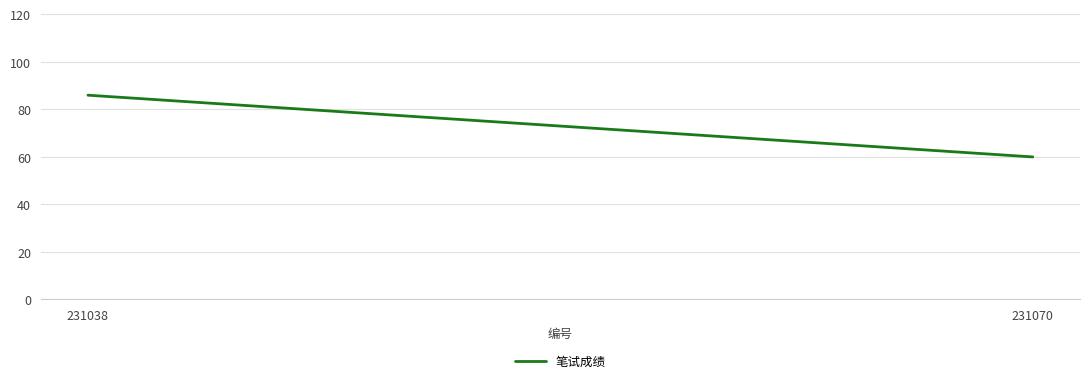

Approximately how many times larger is the value at 231038 compared to 231070?

1.4